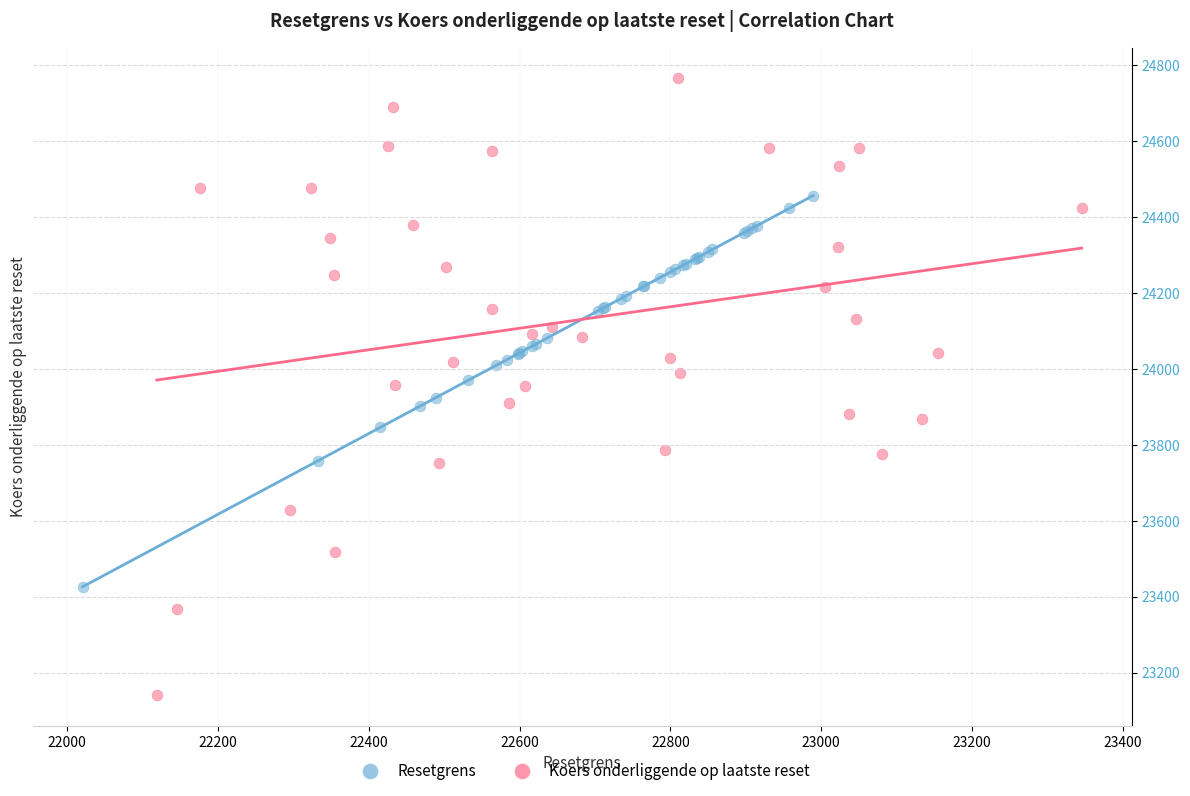

Which series contains the highest Y value?

Koers onderliggende op laatste reset